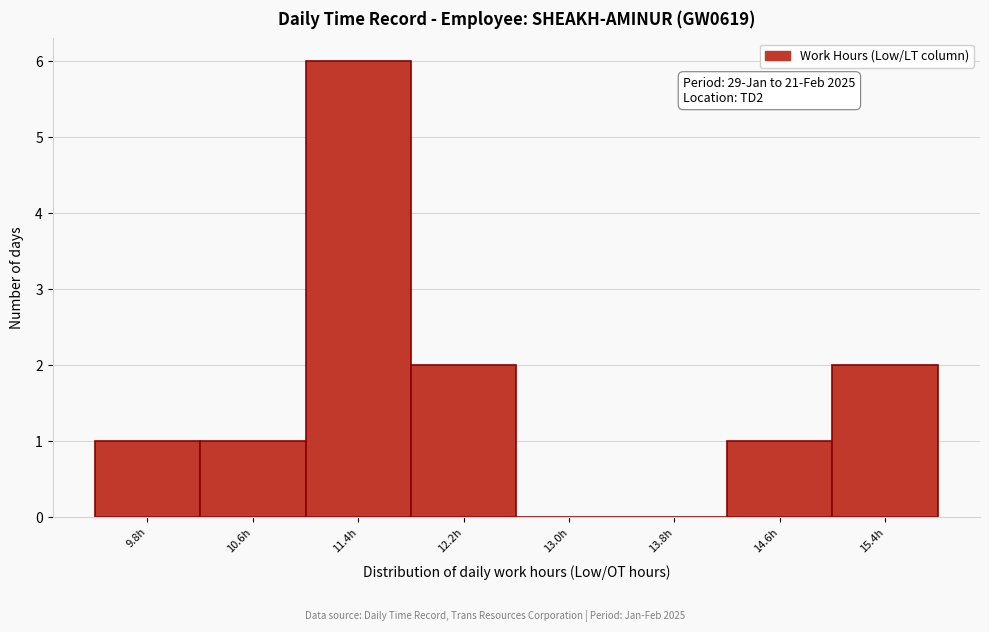

Over which range of the x-axis is the bar tallest?

11.0 to 11.8